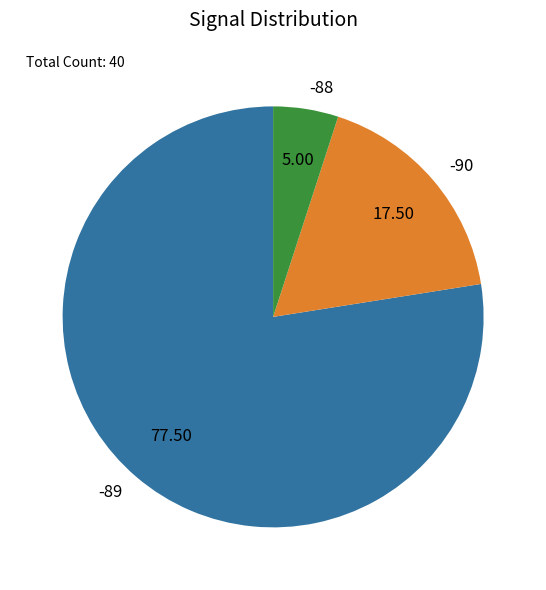

Does any single category account for the majority?

Yes